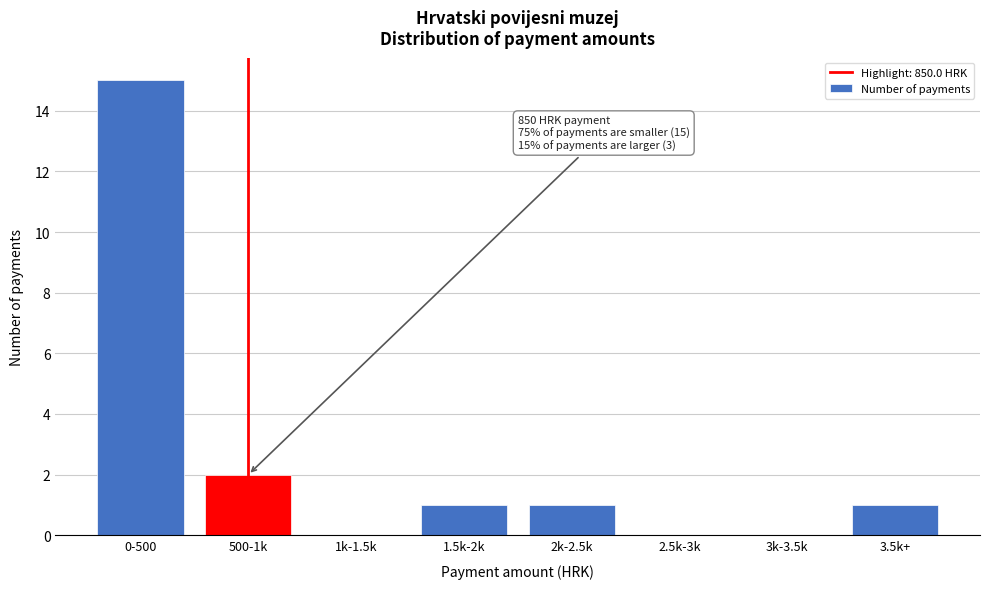

Reading right to left, what are all the values shown in this chart?

3.5k+=1	3k-3.5k=0	2.5k-3k=0	2k-2.5k=1	1.5k-2k=1	1k-1.5k=0	500-1k=2	0-500=15